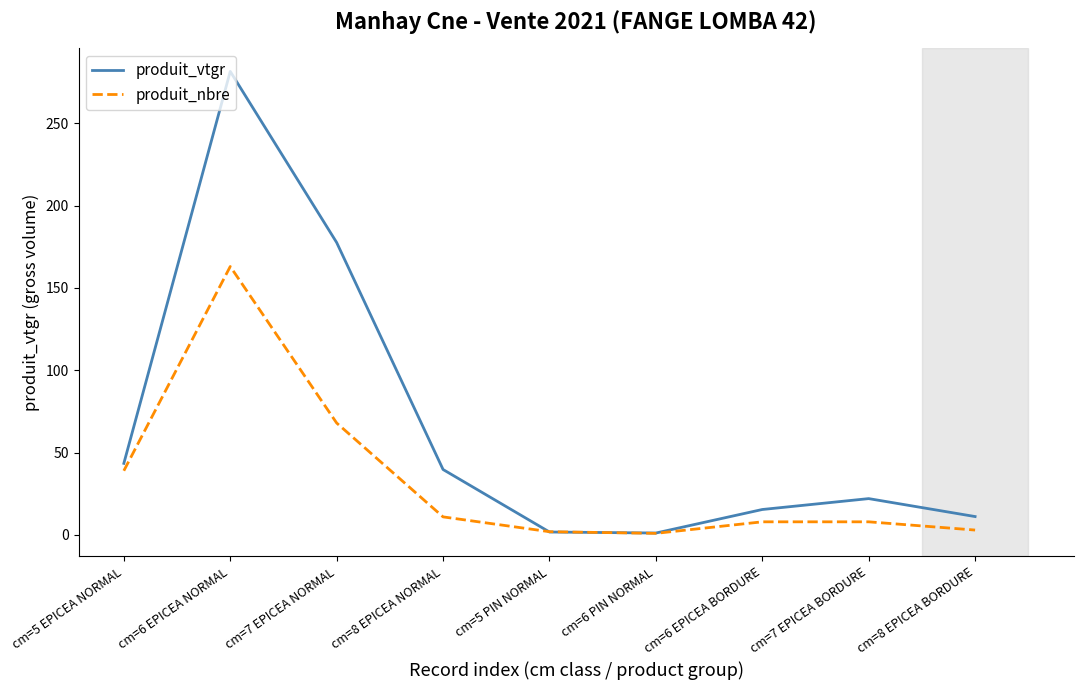

In produit_vtgr, how many points are lower than both neighbors (excluding endpoints)?

1